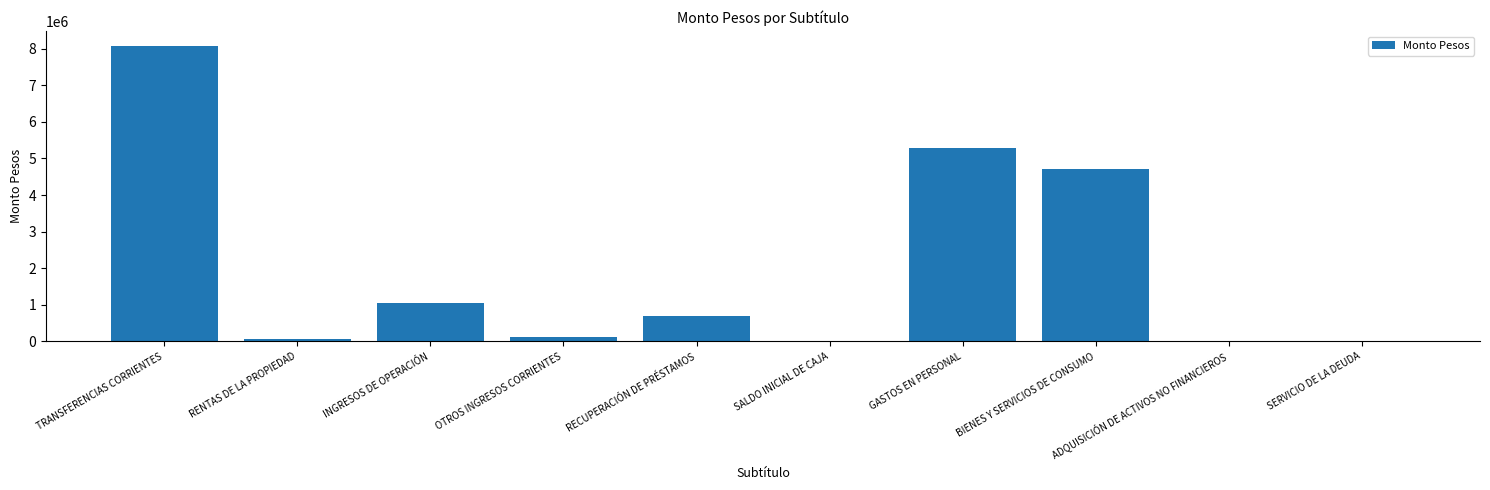

How many categories are shown in the chart?

10